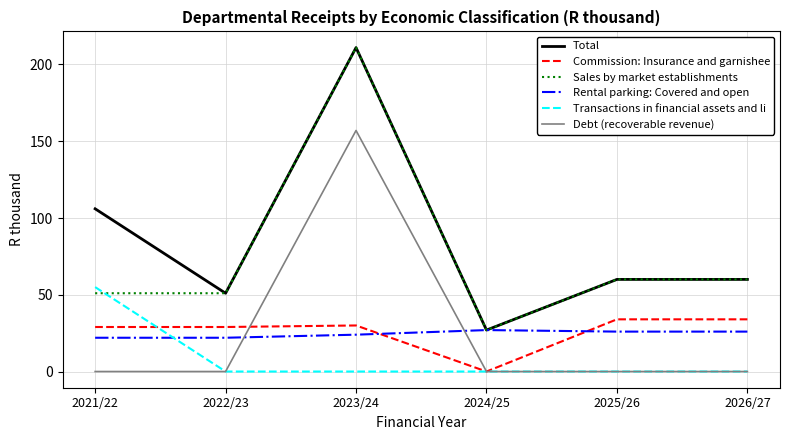

The Commission: Insurance and garnishee series shows 8 at 2021/22. True or false?

False